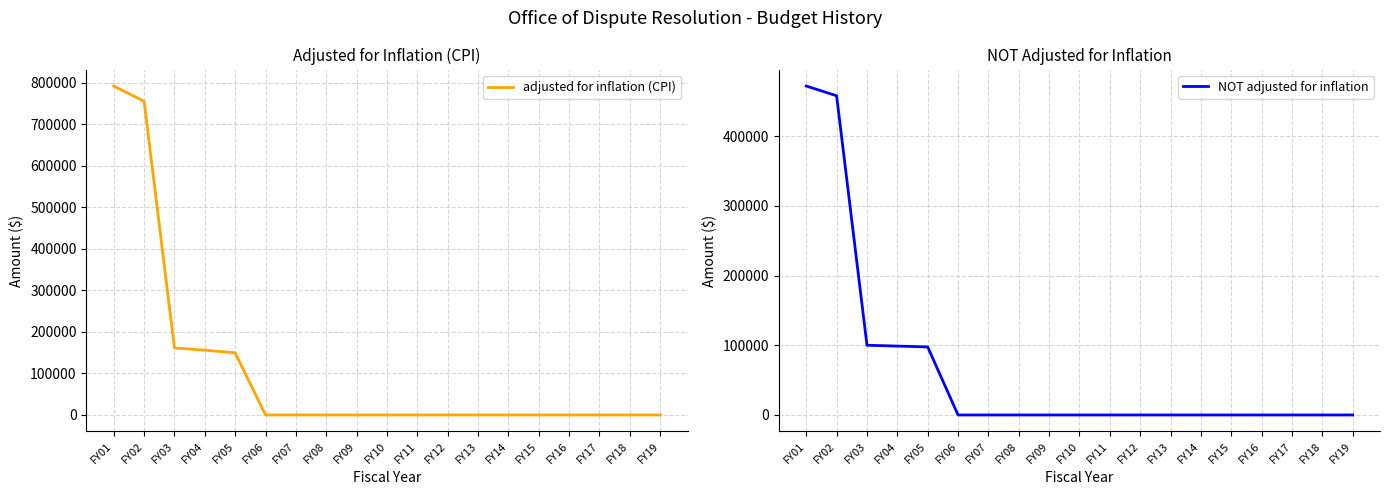

Rank the series at FY19 from highest to lowest value.

adjusted for inflation (CPI), NOT adjusted for inflation